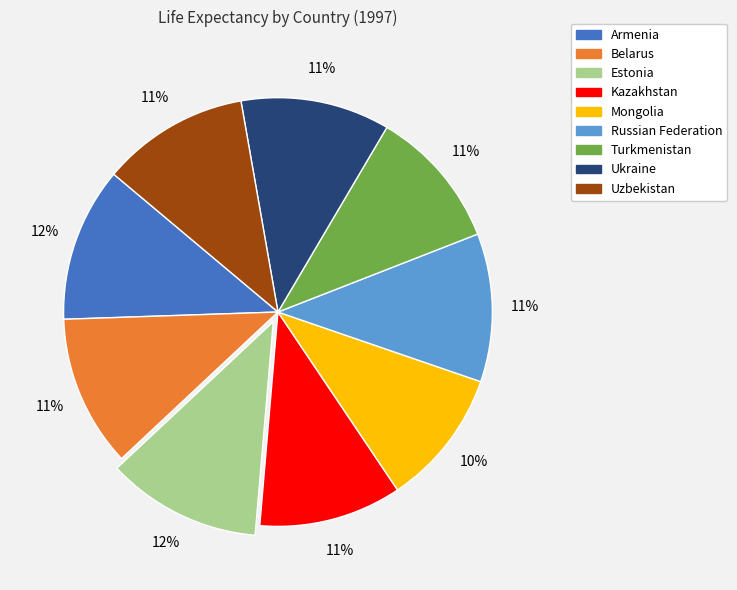

To the nearest percent, what is the average slice percentage?

11%